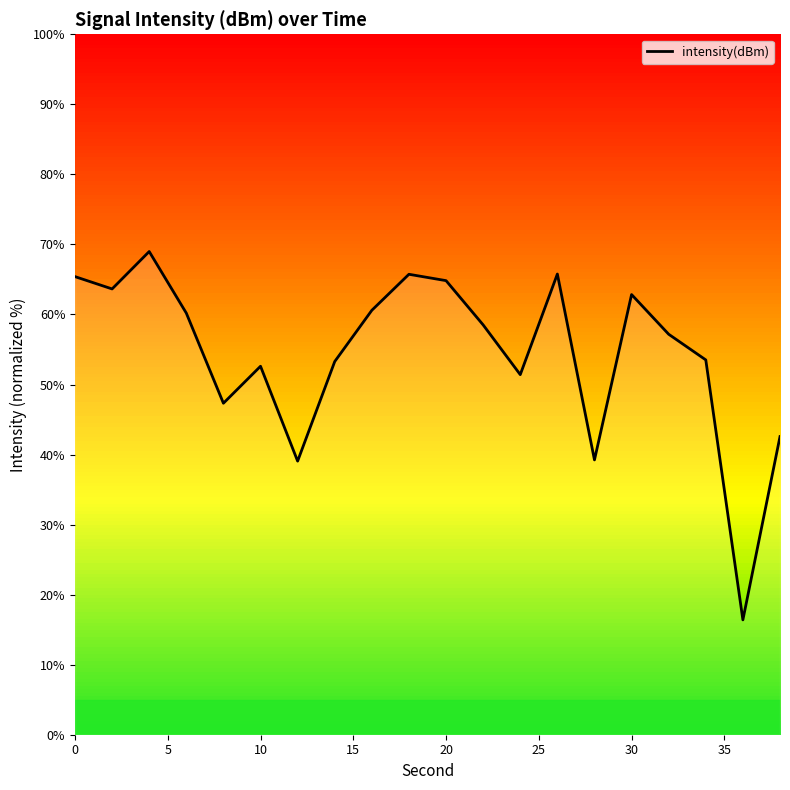

What is the difference between the maximum and minimum values?

52.6